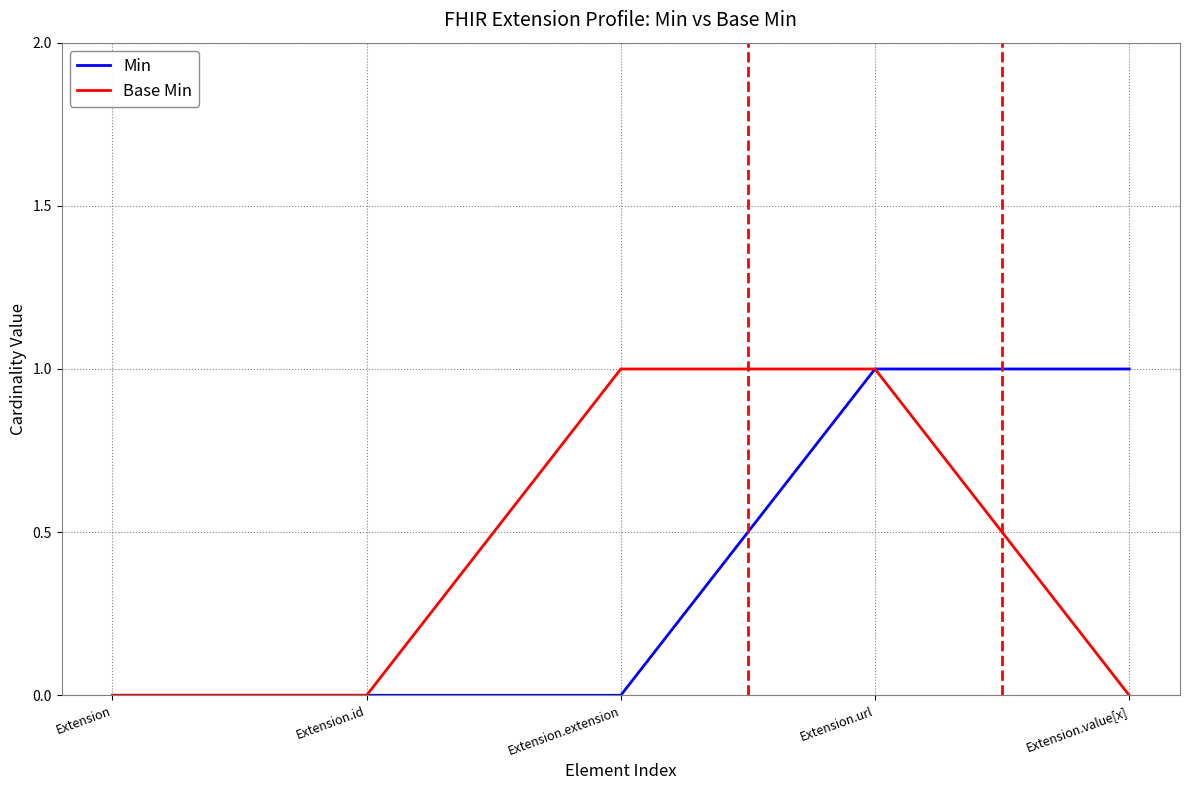

Reading left to right, extract all data points from this chart.

Min: Extension=0	Extension.id=0	Extension.extension=0	Extension.url=1	Extension.value[x]=1
Base Min: Extension=0	Extension.id=0	Extension.extension=1	Extension.url=1	Extension.value[x]=0